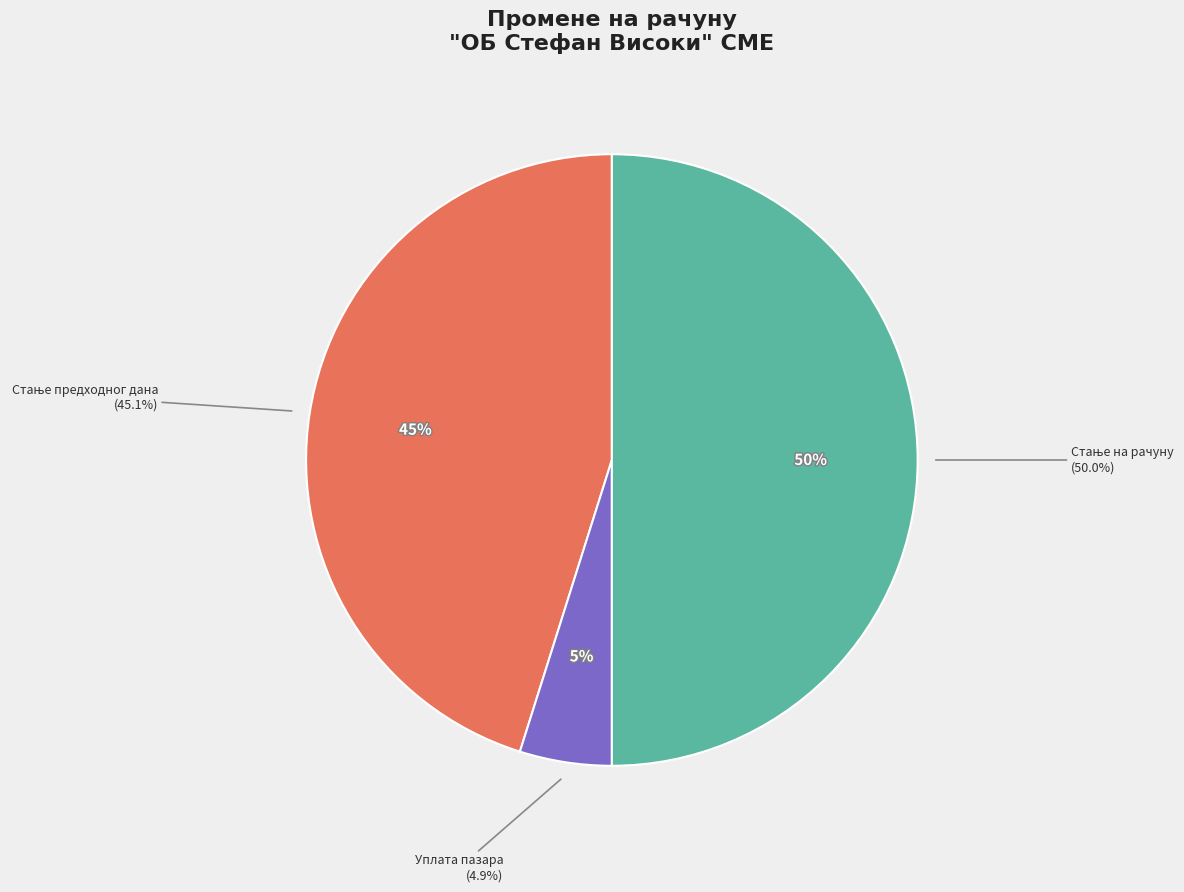

Is it true that Уплате средстава РФЗО is 0% of the pie?

True